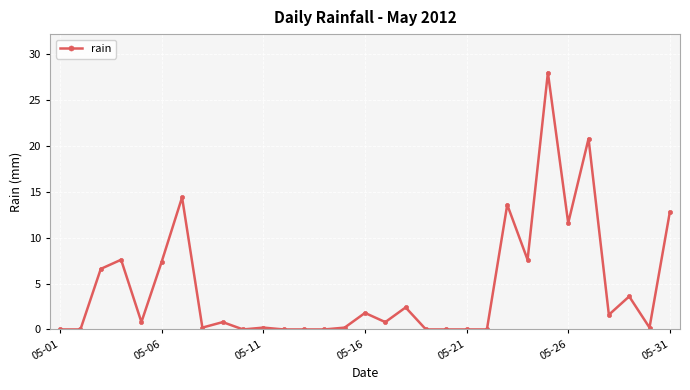

What is the greatest value displayed?

28.0